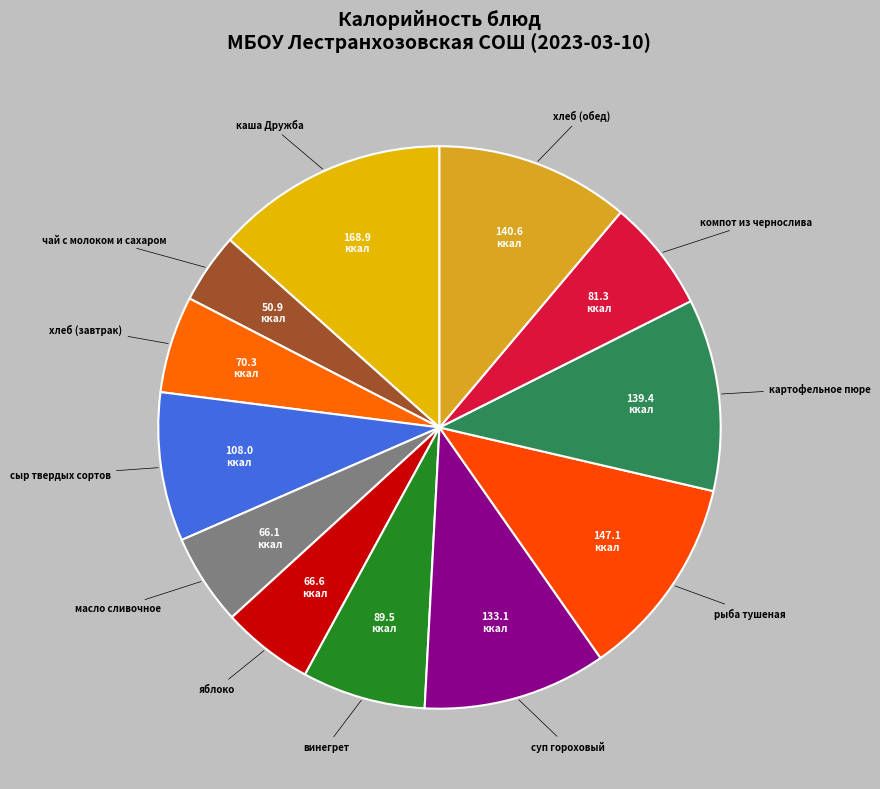

Does суп гороховый represent more than half of the total?

No